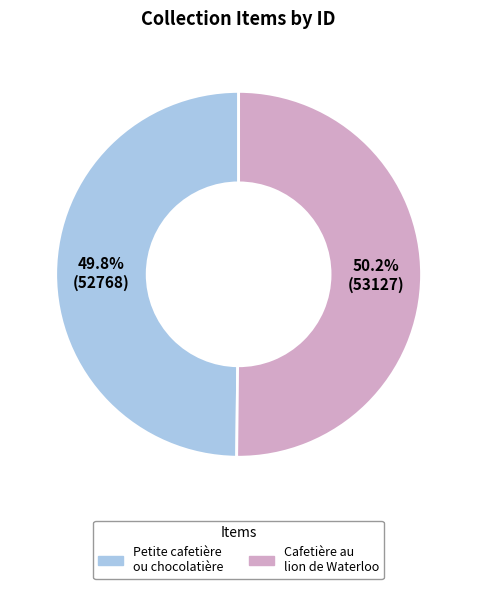

Does any single category account for the majority?

Yes